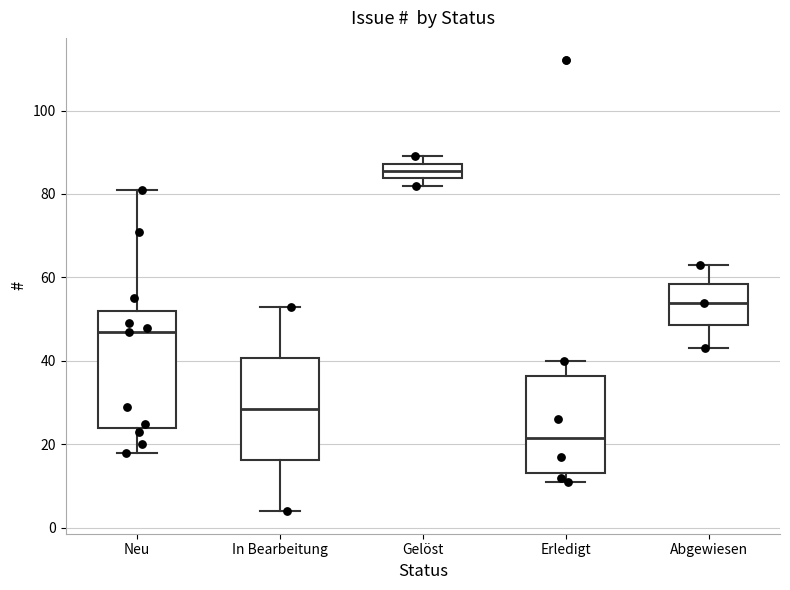

Comparing the boxes themselves (not the whiskers), which one is the tallest?

Neu